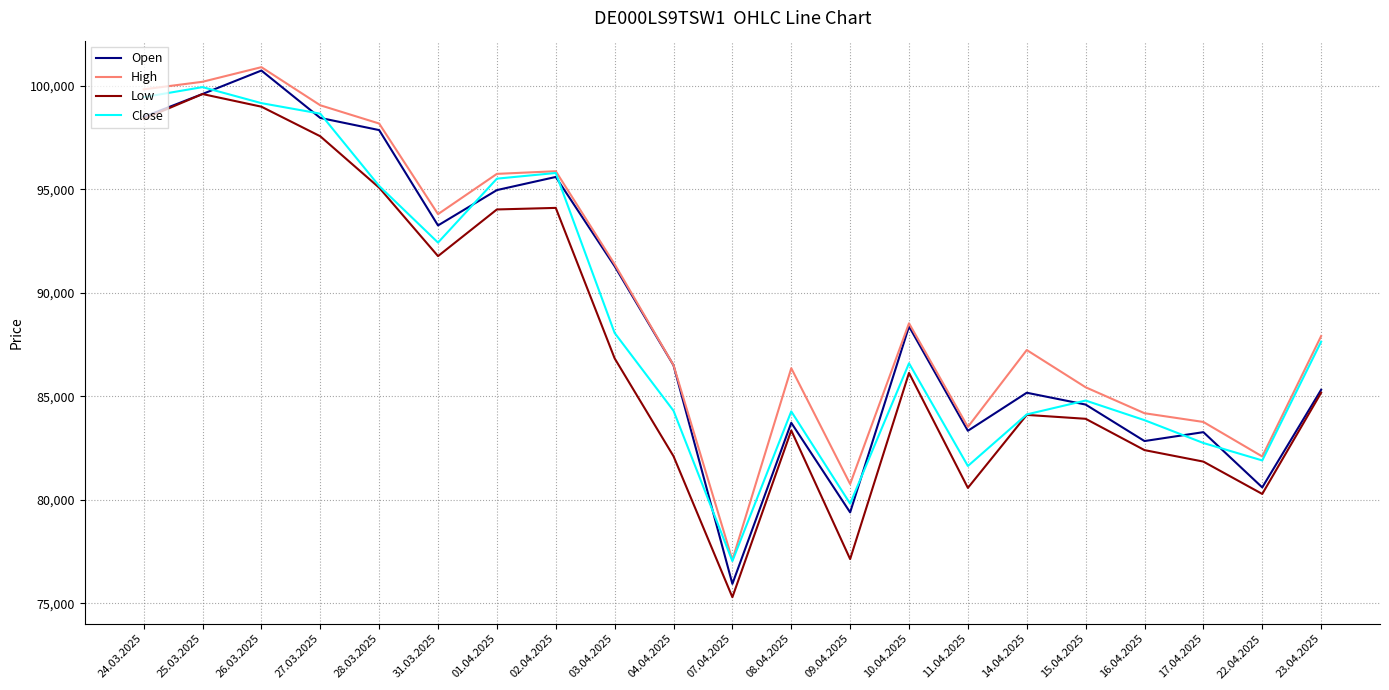

Which series has the largest range (max minus min)?

Open